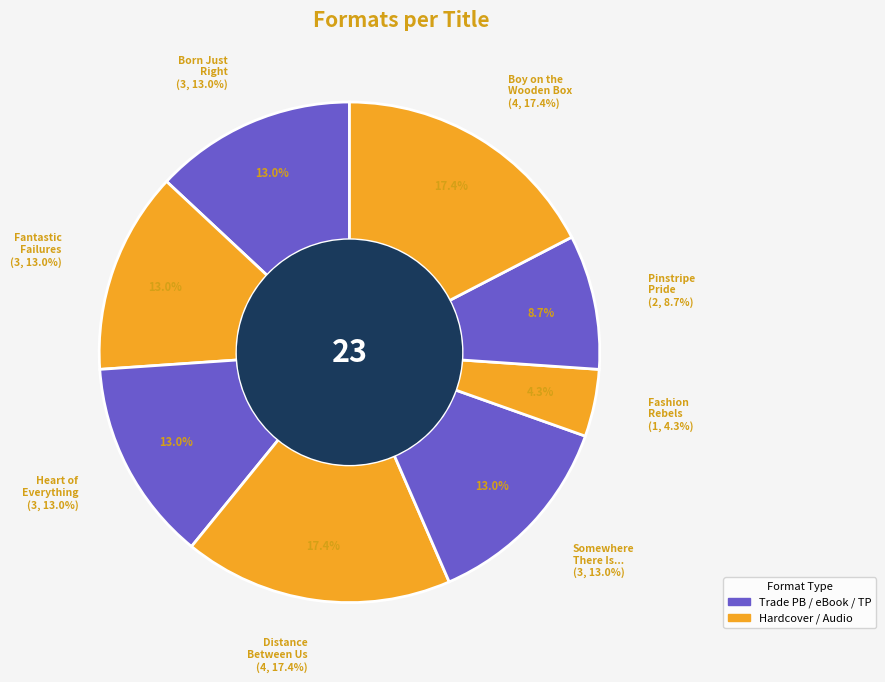

How many segments does this pie chart have?

8